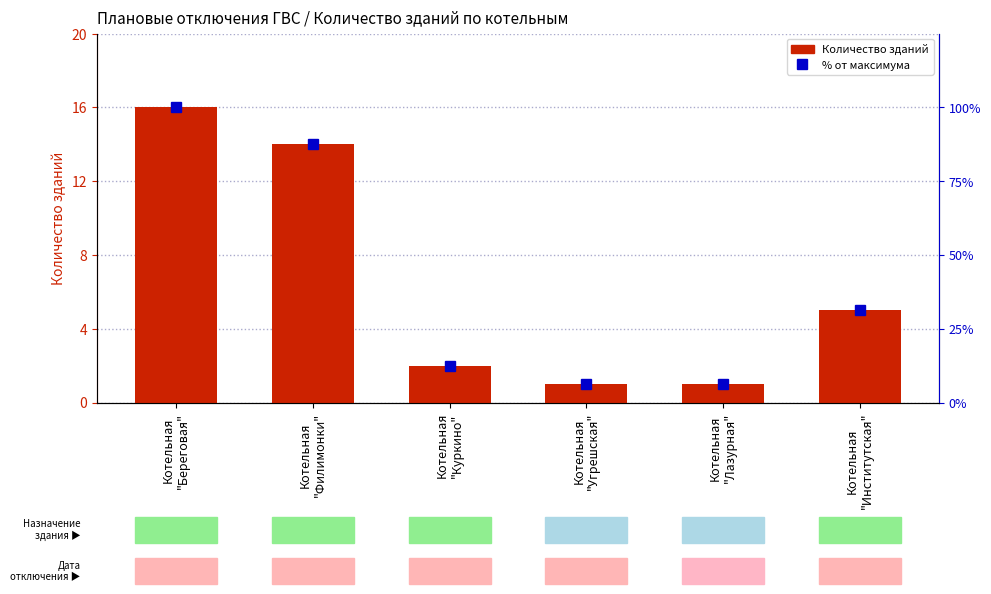

What is the value of the % от максимума bar at the 4th from the left?

6.2